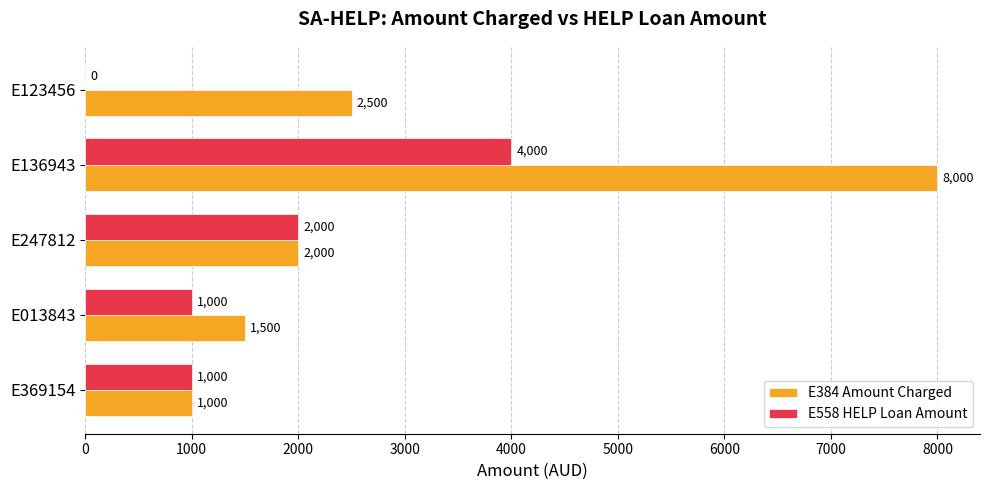

How many series are shown in this chart?

2